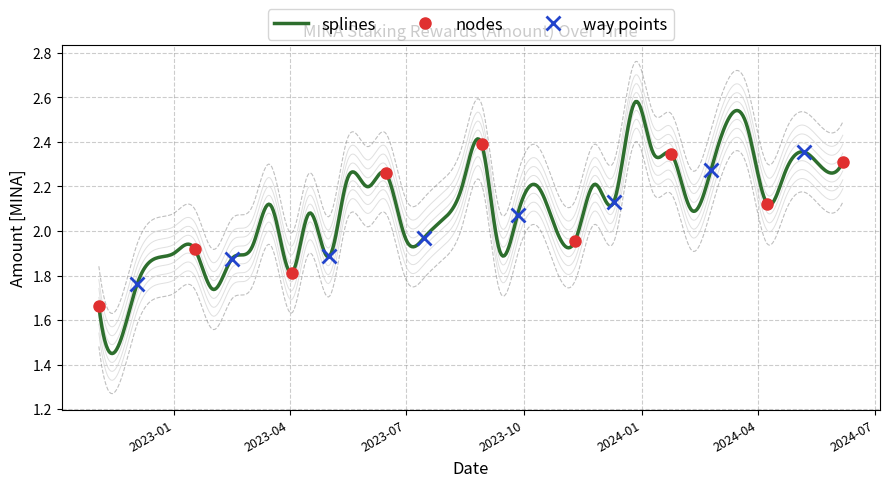

What is the ratio of the value at 2023-04-03 to the value at 2023-05-16?

0.8